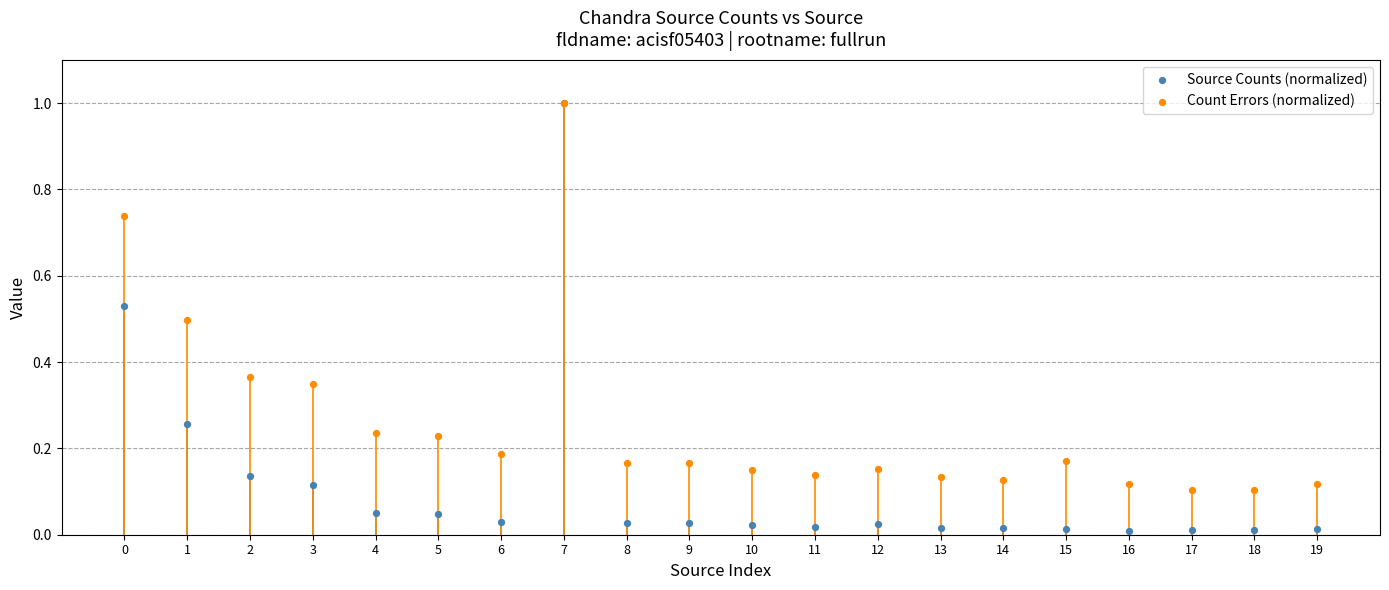

What are all the series names shown in the legend?

Source Counts (normalized), Count Errors (normalized)